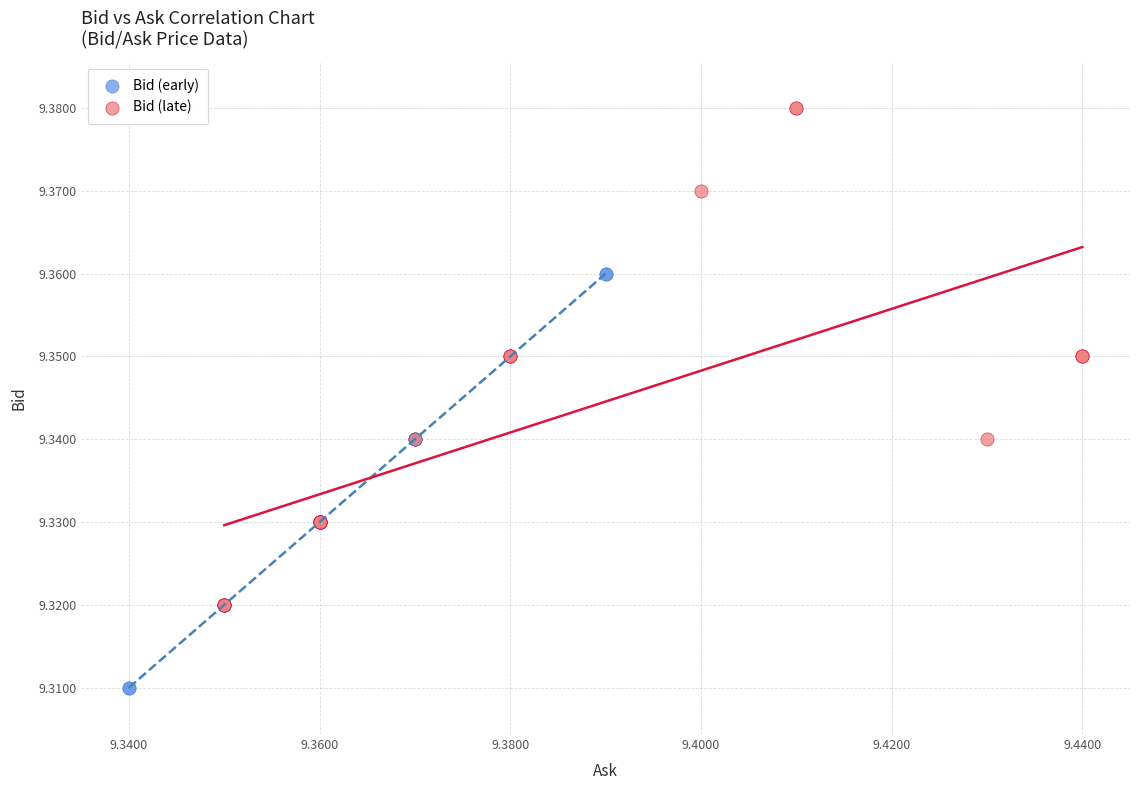

Which series contains the highest Y value?

Bid (late)